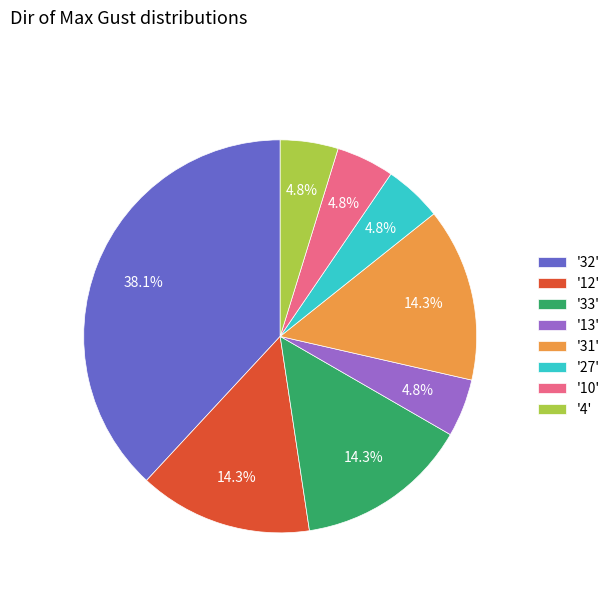

Between '32' and '27', which is larger?

'32'